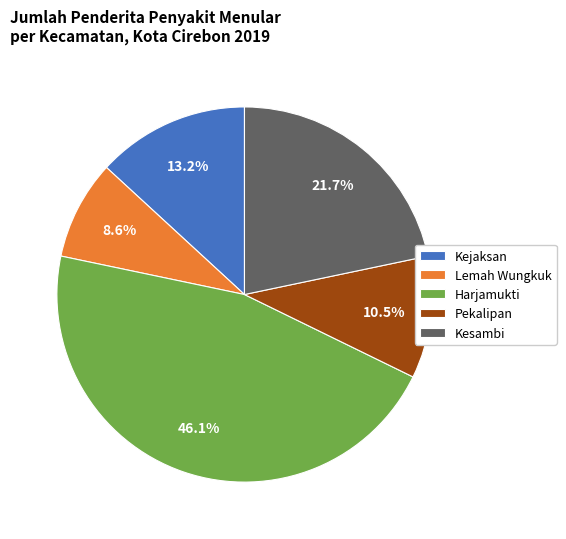

How many segments does this pie chart have?

5